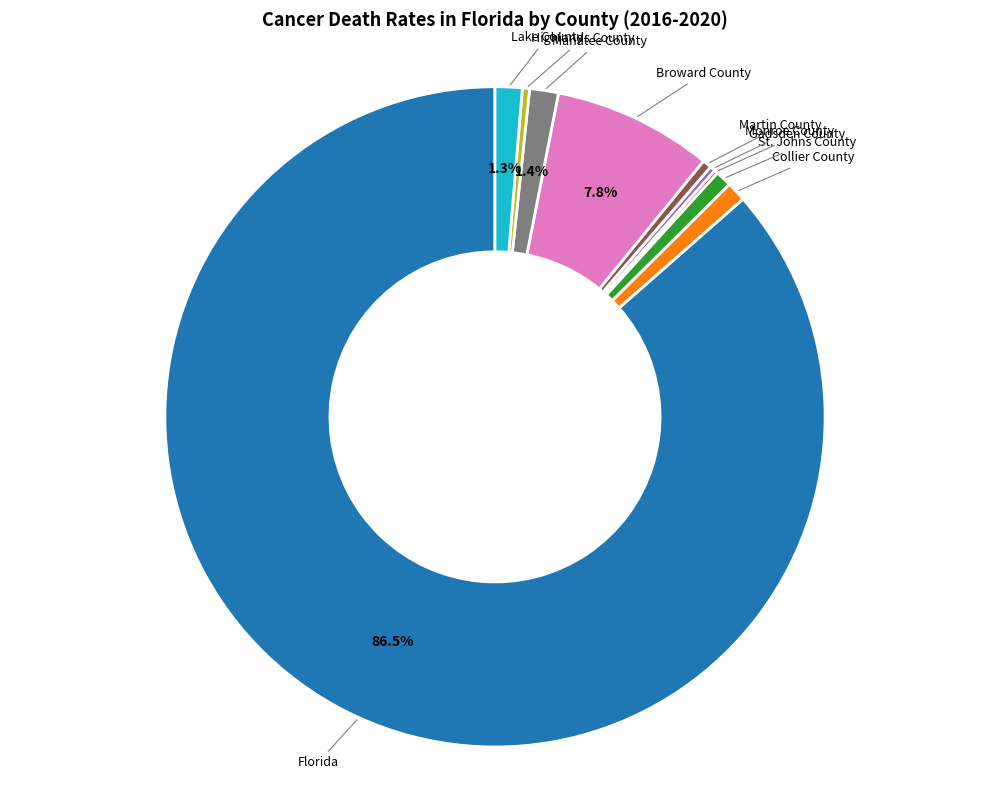

Is there any slice that represents more than half of the pie?

Yes